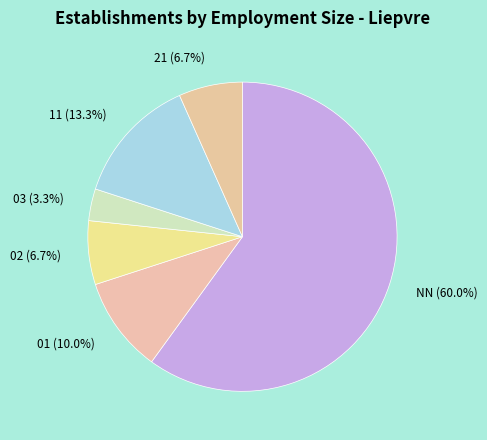

The 03 slice represents 16% of the pie. True or false?

False